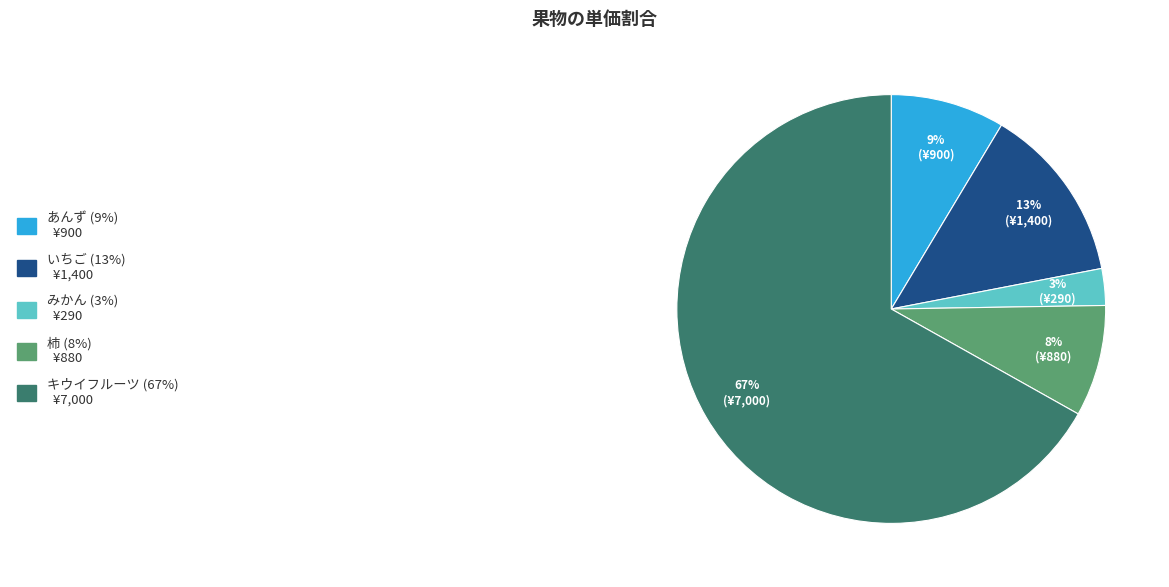

Does any single category account for the majority?

Yes